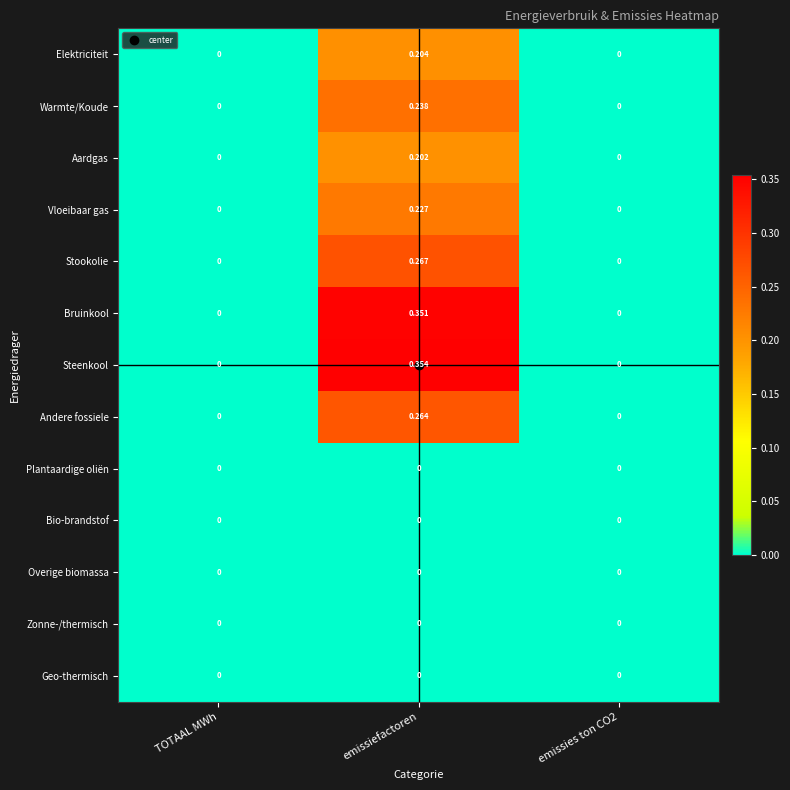

Which series has the largest range (max minus min)?

Steenkool